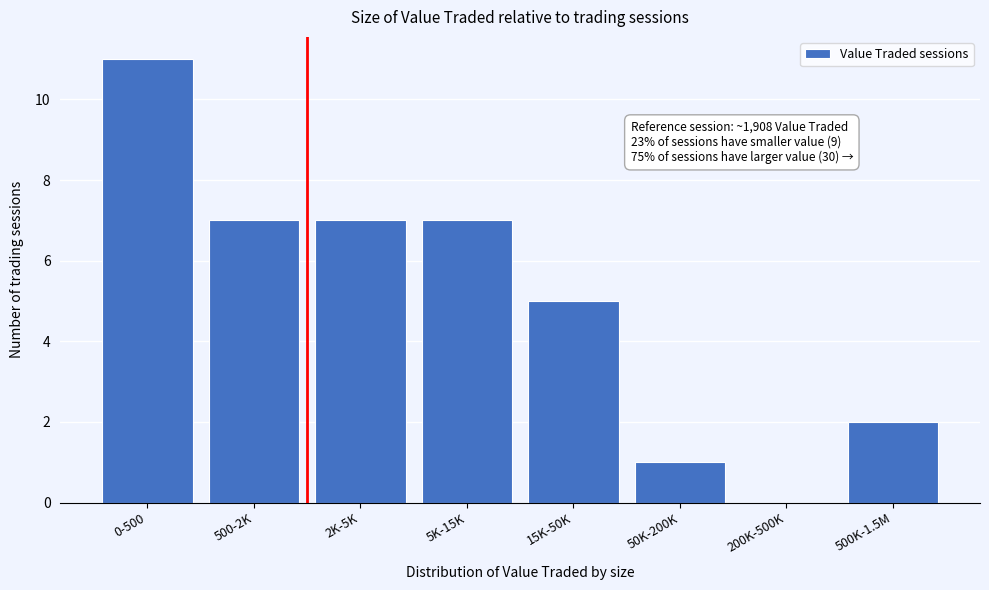

Reading left to right, extract all data points from this chart.

0-500=11	500-2K=7	2K-5K=7	5K-15K=7	15K-50K=5	50K-200K=1	200K-500K=0	500K-1.5M=2